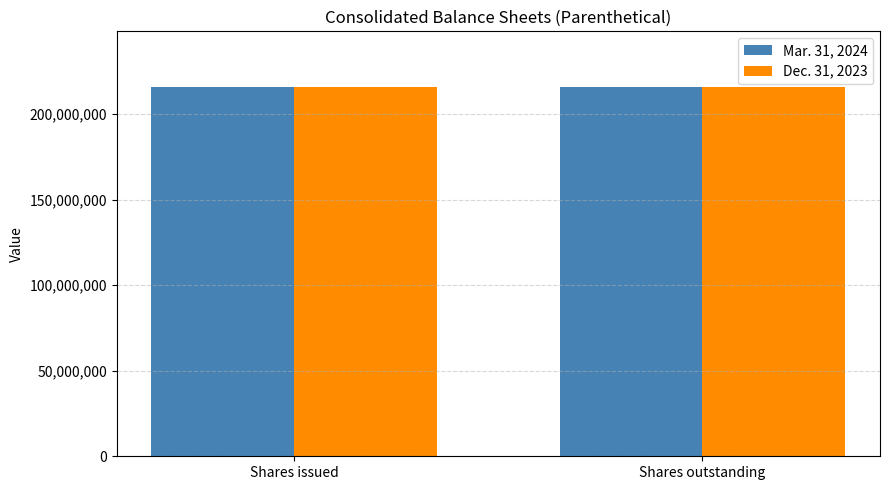

What is the value of the Mar. 31, 2024 bar at the 2nd from the left?

216091693